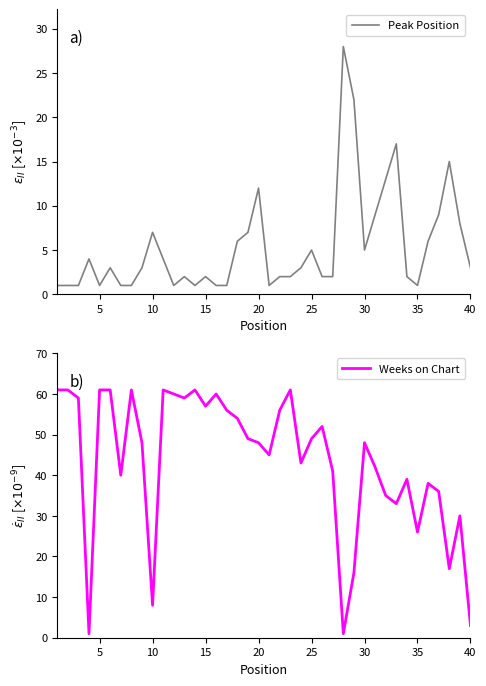

Reading right to left, transcribe all the data shown in this chart.

Peak Position: 3	8	15	9	6	1	2	17	13	9	5	22	28	2	2	5	3	2	2	1	12	7	6	1	1	2	1	2	1	4	7	3	1	1	3	1	4	1	1	1
Weeks on Chart: 3	30	17	36	38	26	39	33	35	42	48	16	1	41	52	49	43	61	56	45	48	49	54	56	60	57	61	59	60	61	8	48	61	40	61	61	1	59	61	61